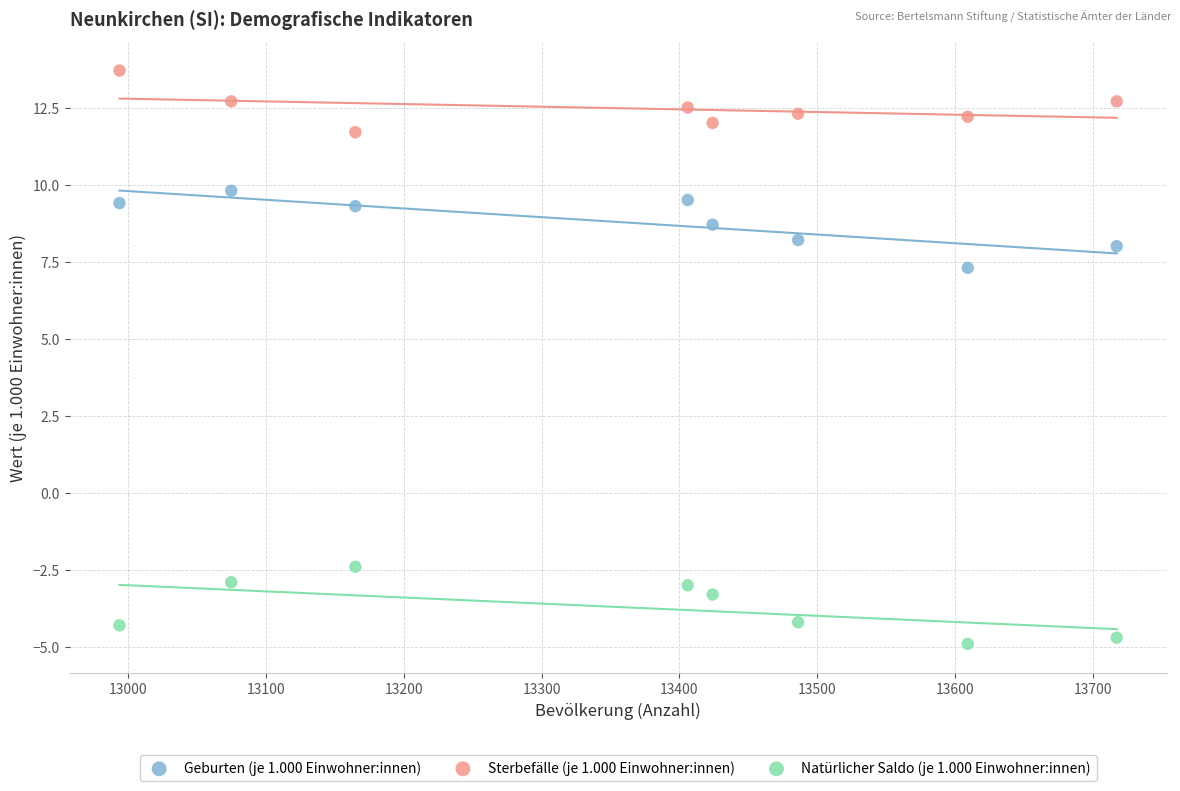

Which series contains the highest Y value?

Sterbefälle (je 1.000 Einwohner:innen)